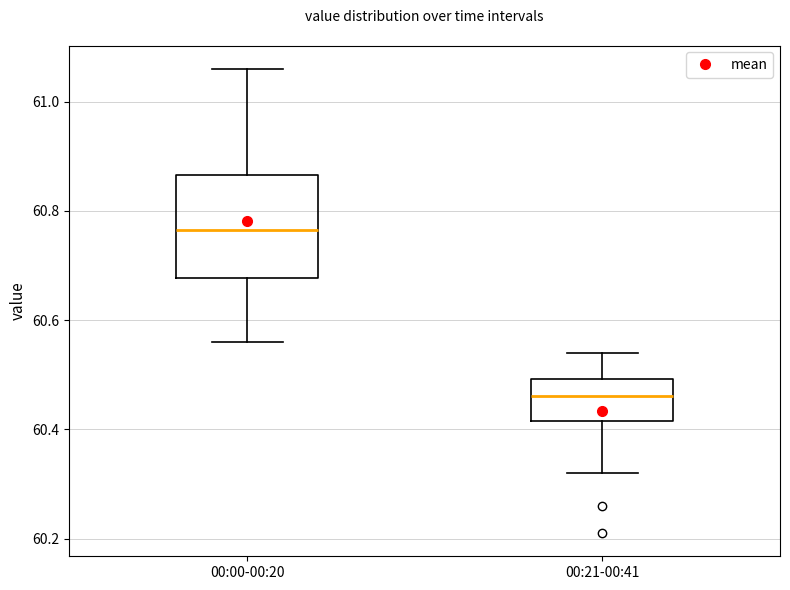

Where is the lower edge of the box for 00:00-00:20 on the y-axis? The values are not printed on the chart, so give them approximately, as read against the axis.

60.68